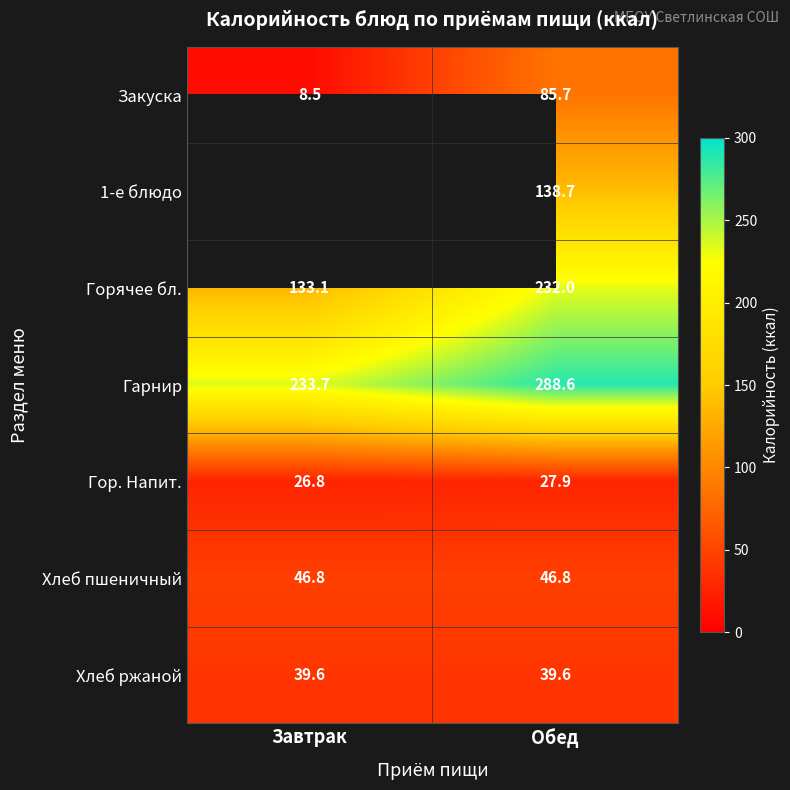

What is the sum of the Хлеб ржаной values at Завтрак and Обед?

79.2